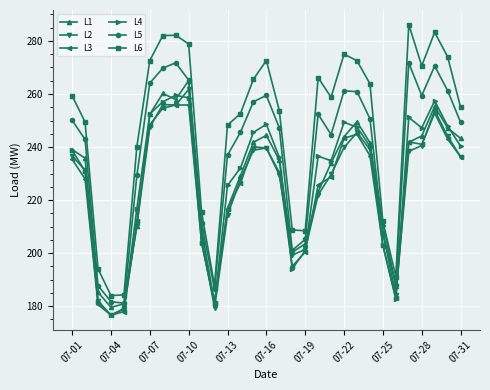

Which series has the largest total across all categories?

L6